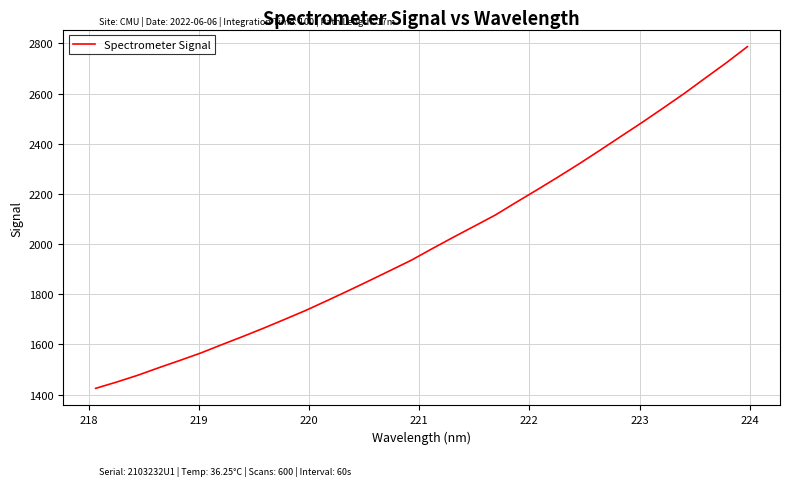

What is the greatest value displayed?

2786.8